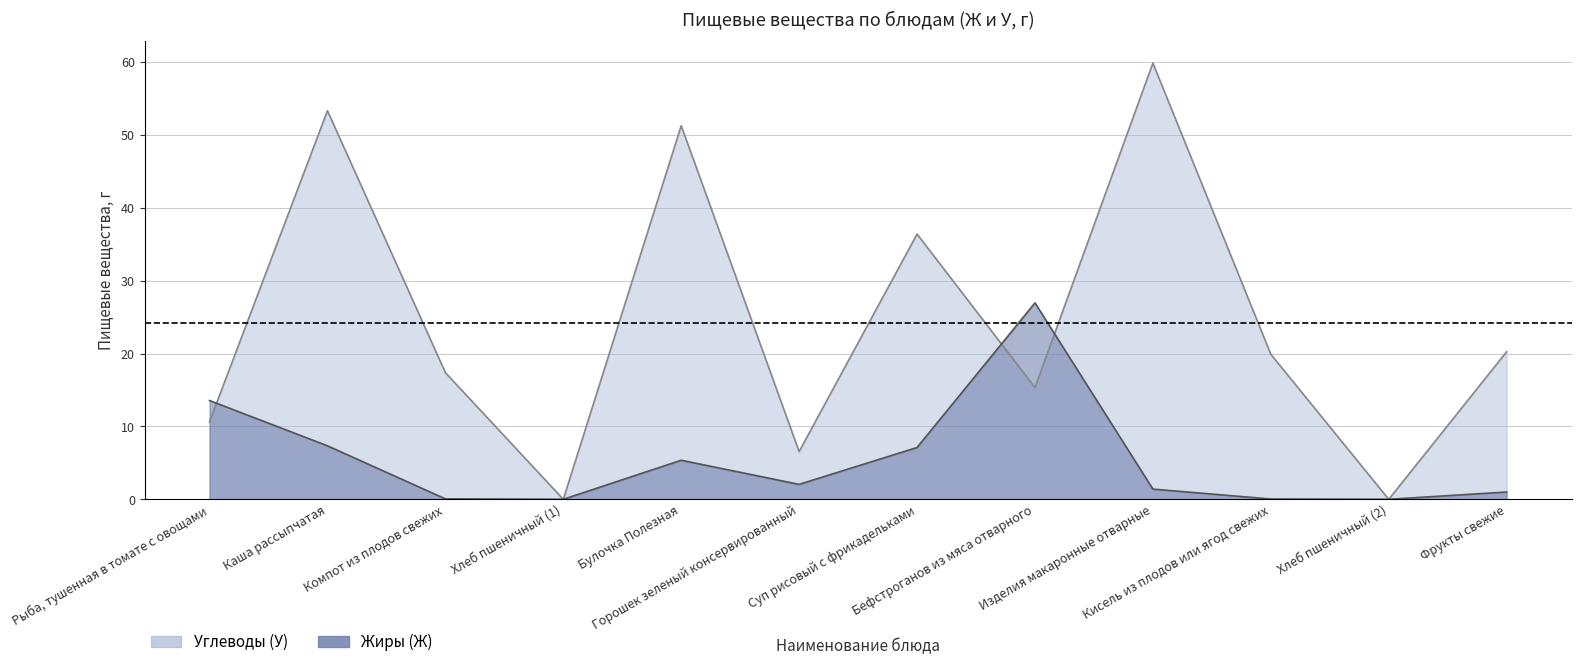

How many distinct data groups are displayed?

2